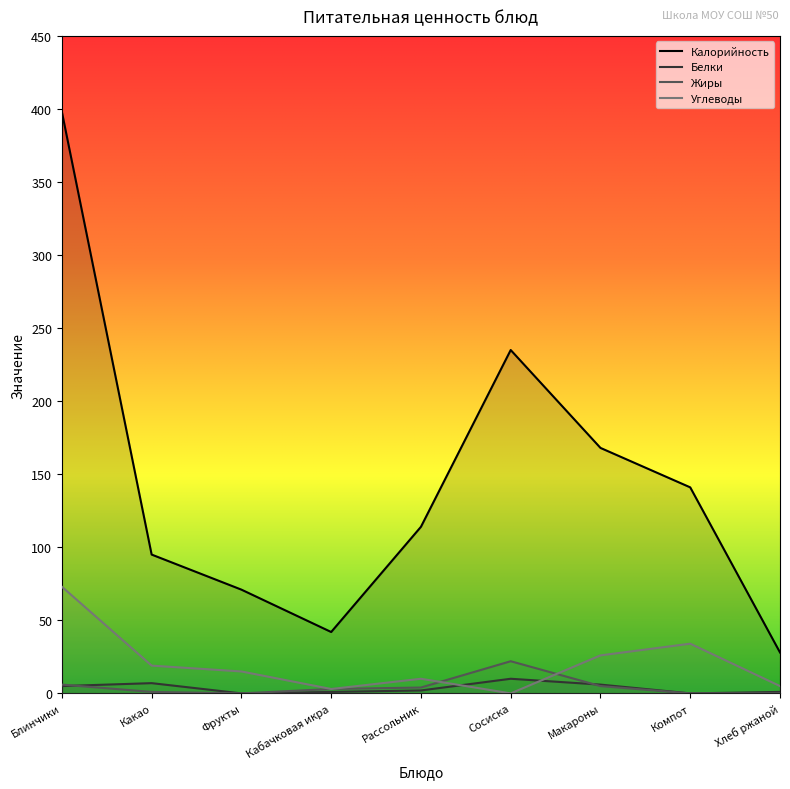

What is the maximum value for Жиры?

22